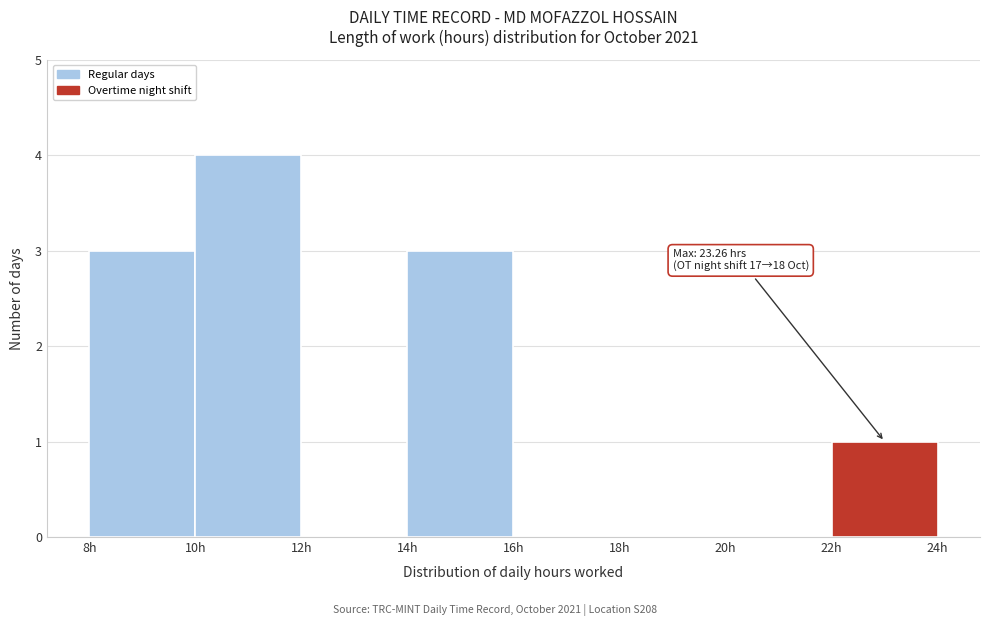

Which range on the x-axis has the tallest bar?

10 to 12